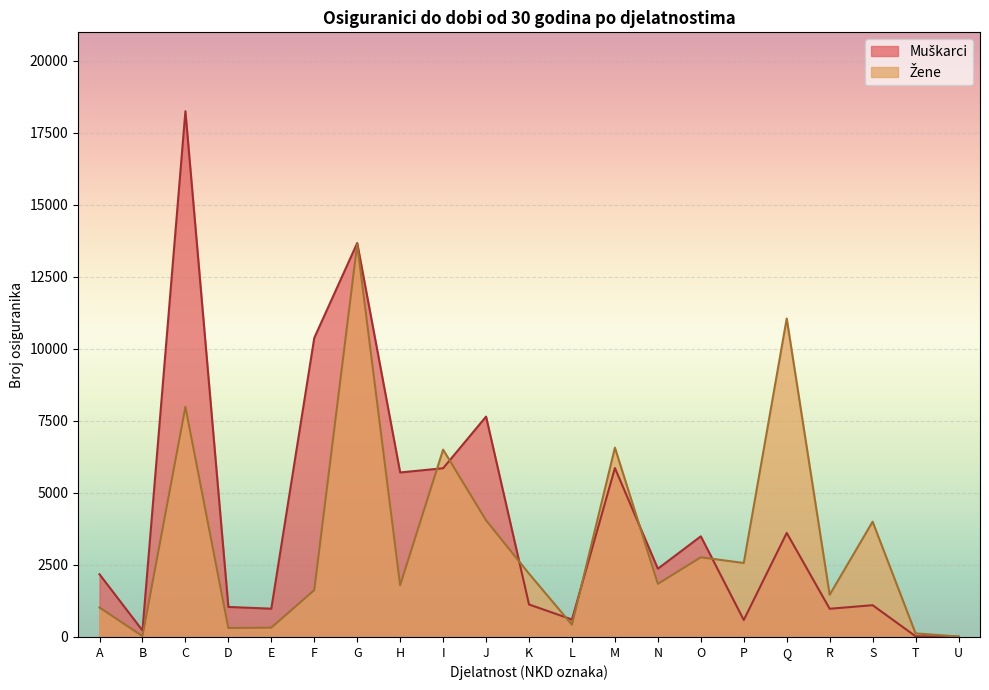

True or false: Muškarci has more than 2 interior local peaks.

True